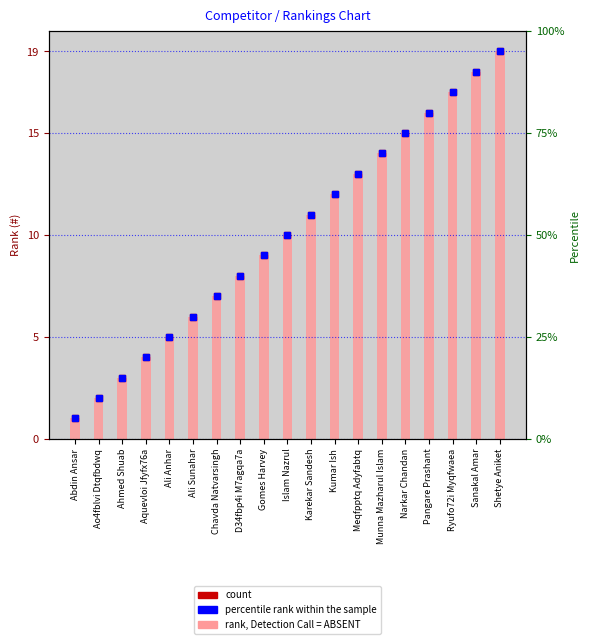

Rank the series at Aquevloi Jfyfx76a from lowest to highest value.

count, percentile rank within the sample, rank, Detection Call = ABSENT